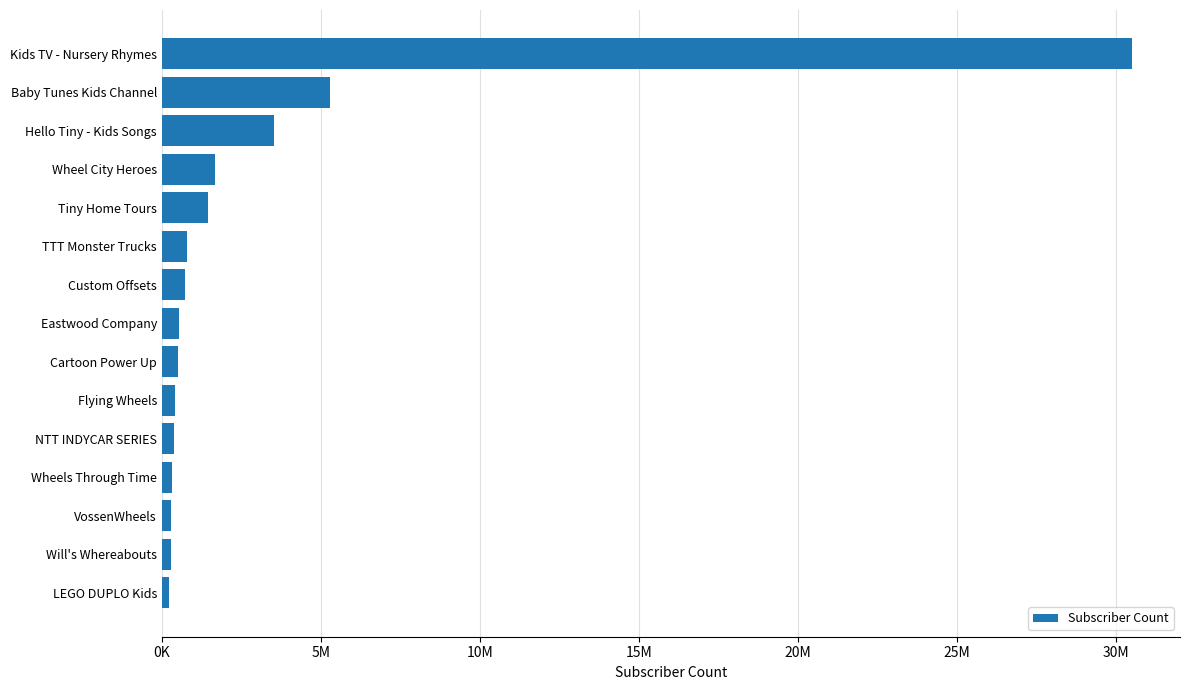

Count the number of categories in the chart.

15